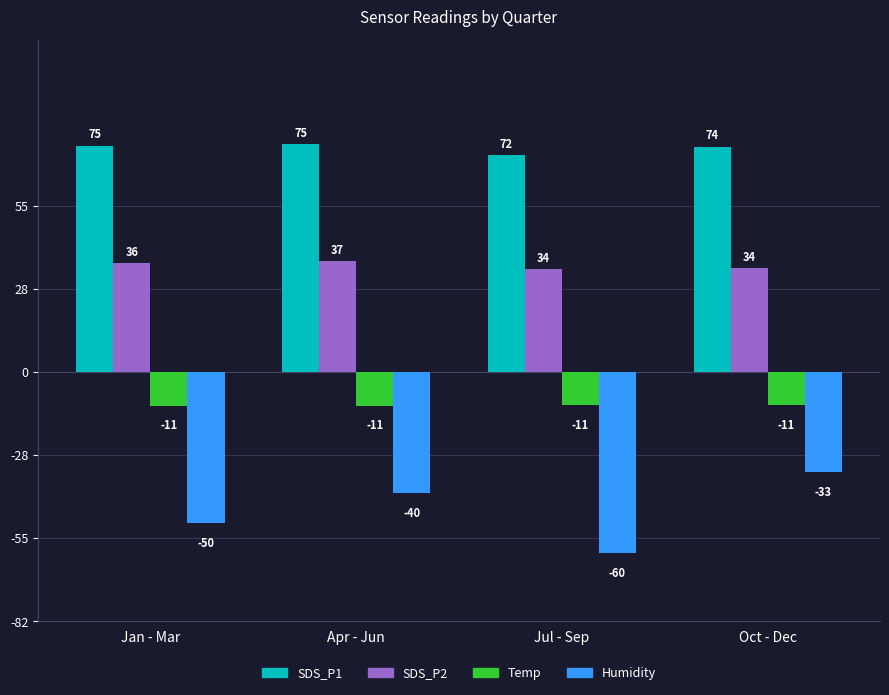

How many data points in Humidity are less than -40?

2